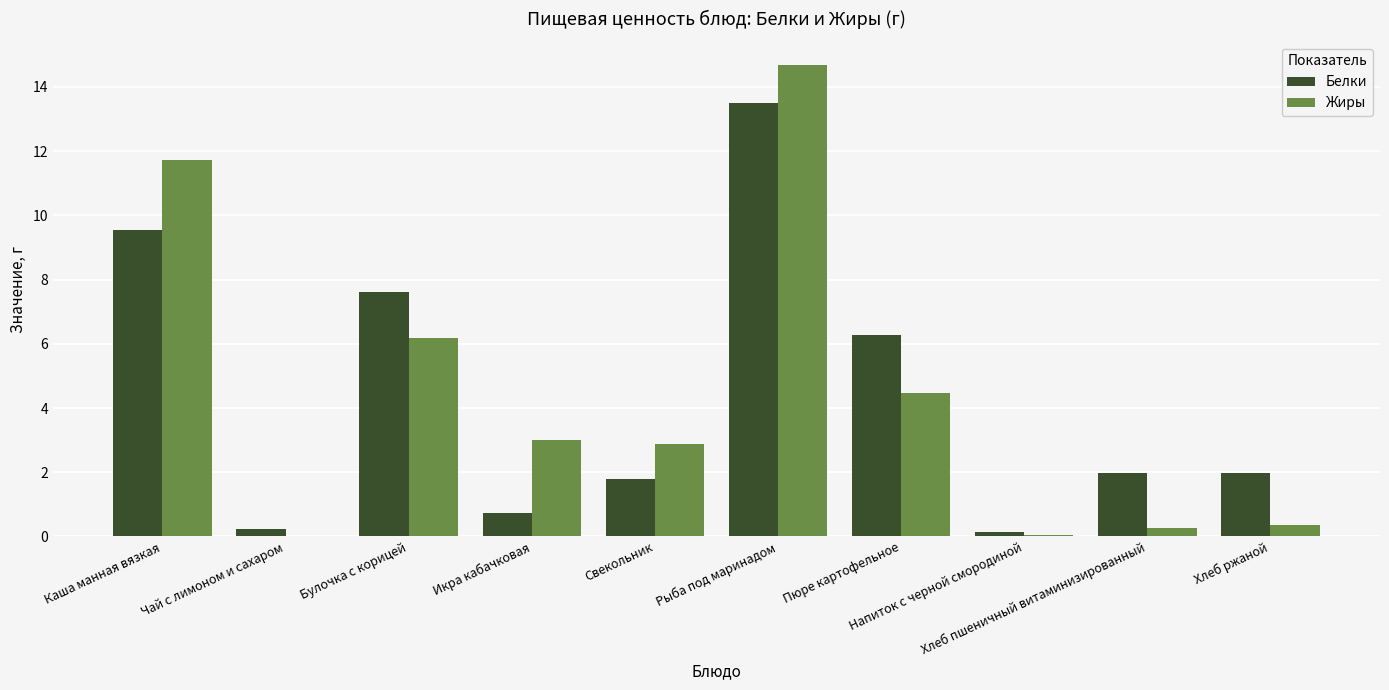

What is the greatest value displayed?

14.7